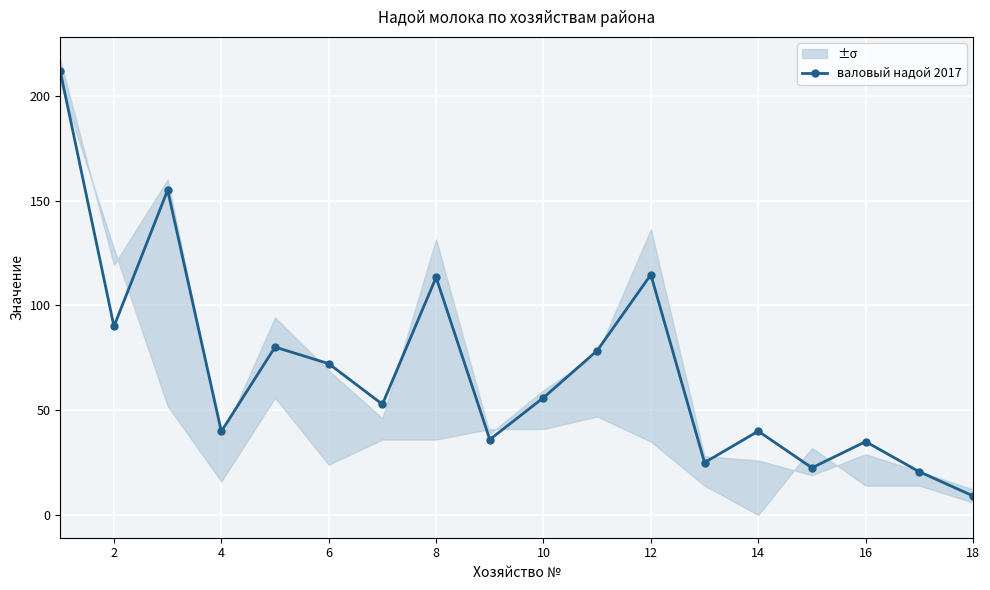

What is the minimum value shown in the chart?

9.1